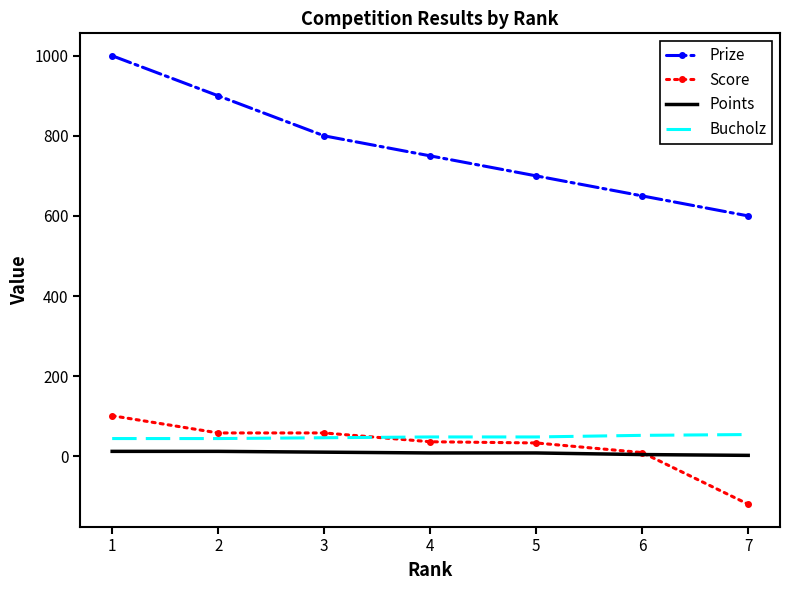

What is the difference between the maximum and minimum values in the Score series?

221